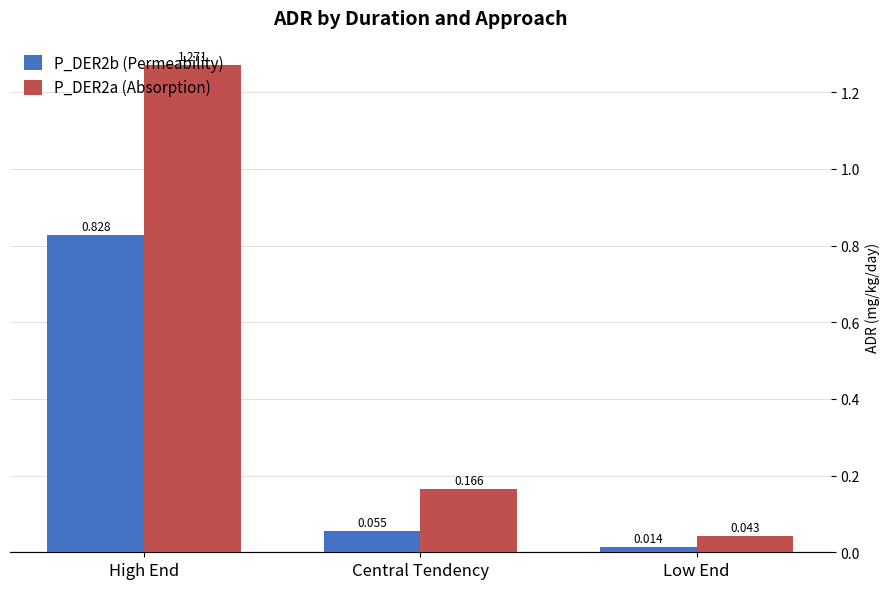

At which category is the sum across all series the highest?

High End